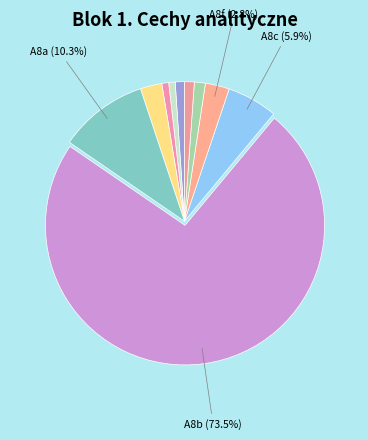

Count the number of slices in the pie.

10